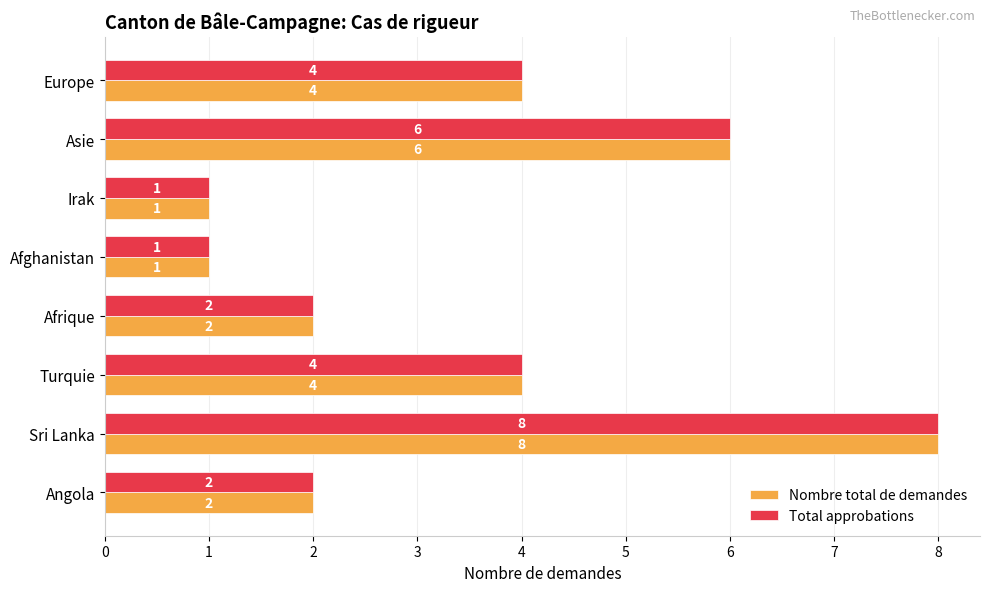

What is the total value across all series at Sri Lanka?

16